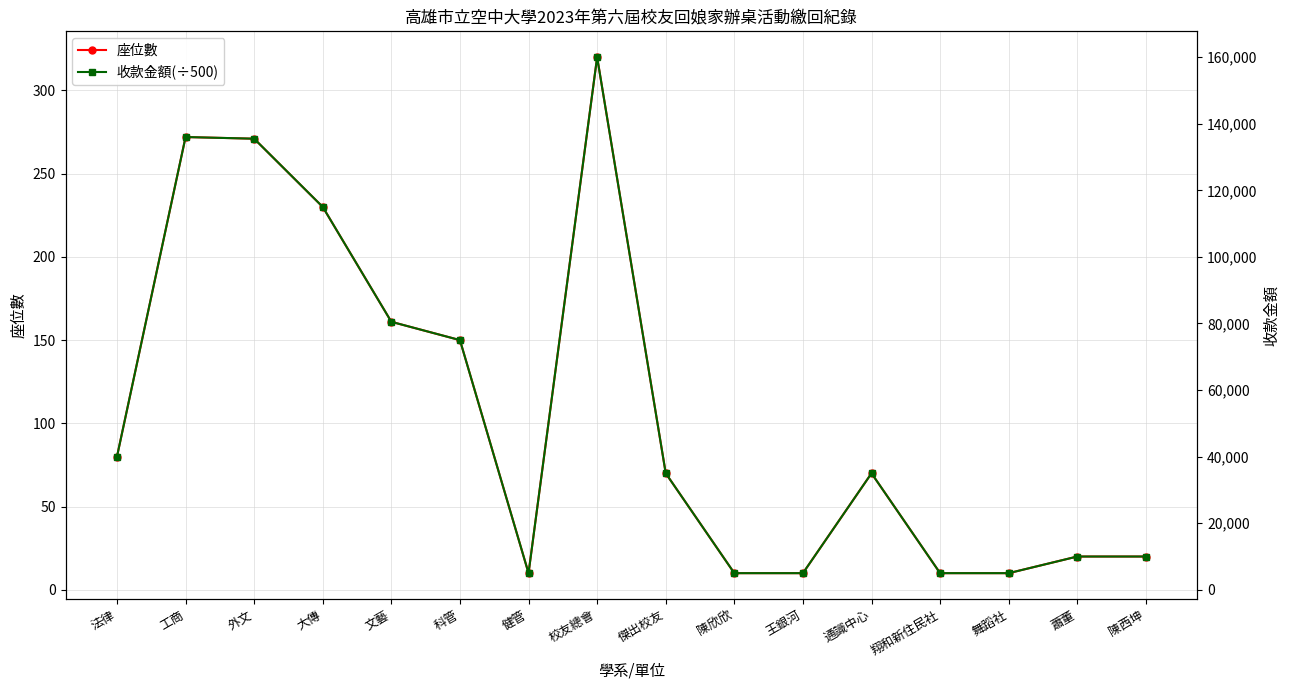

True or false: 座位數 and 收款金額 intersect in this chart.

False